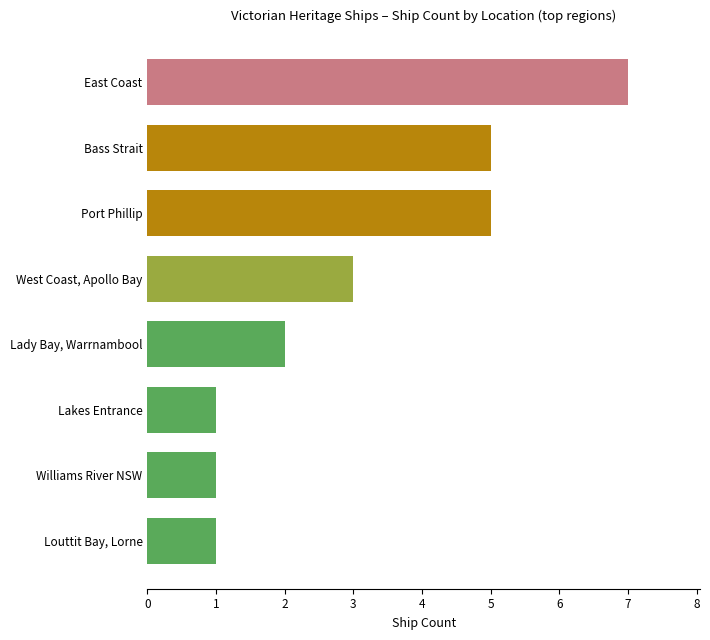

What is the smallest value displayed?

1